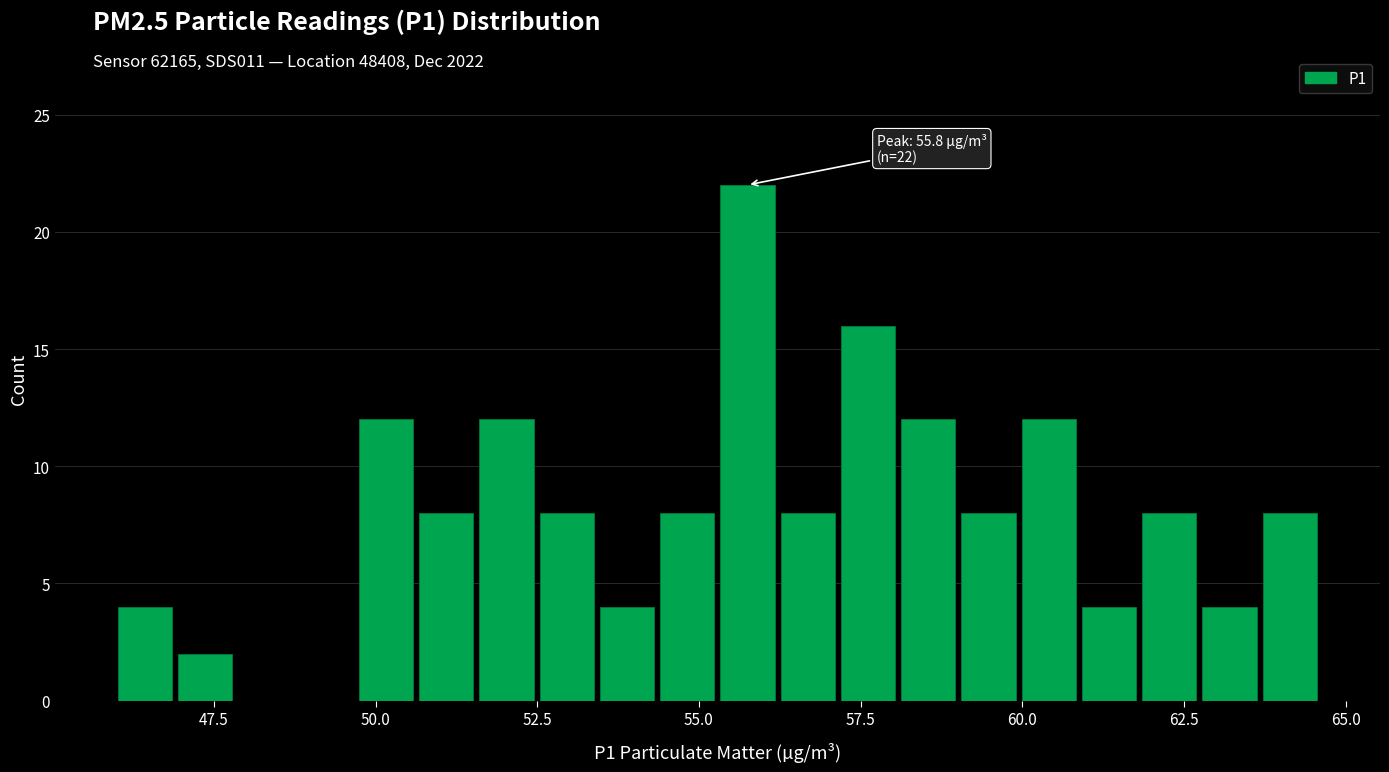

Read against the x-axis, roughly where is the centre of the tallest bar?

56.0